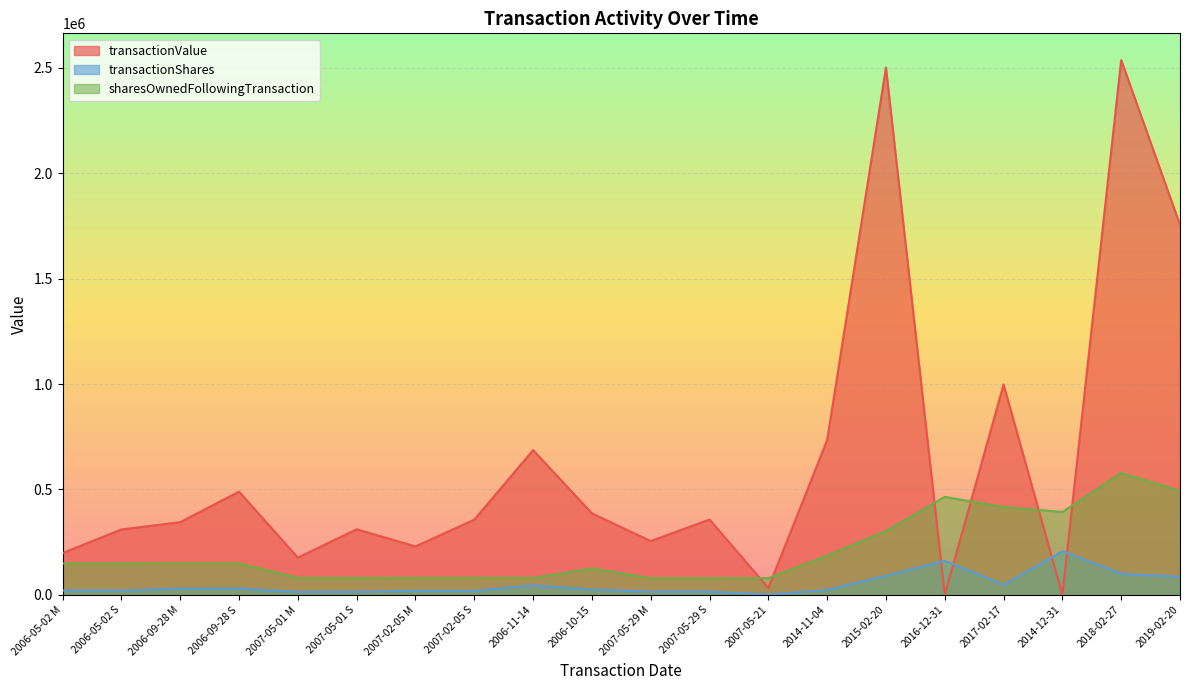

At which category does the chart reach its minimum across all series?

2016-12-31